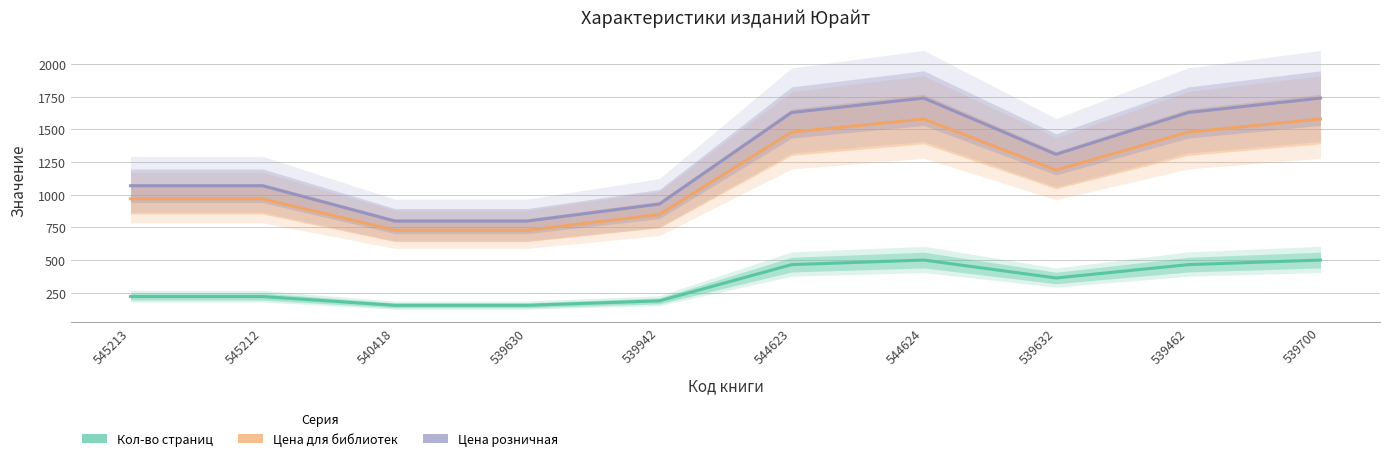

How many lines are shown in the chart?

3